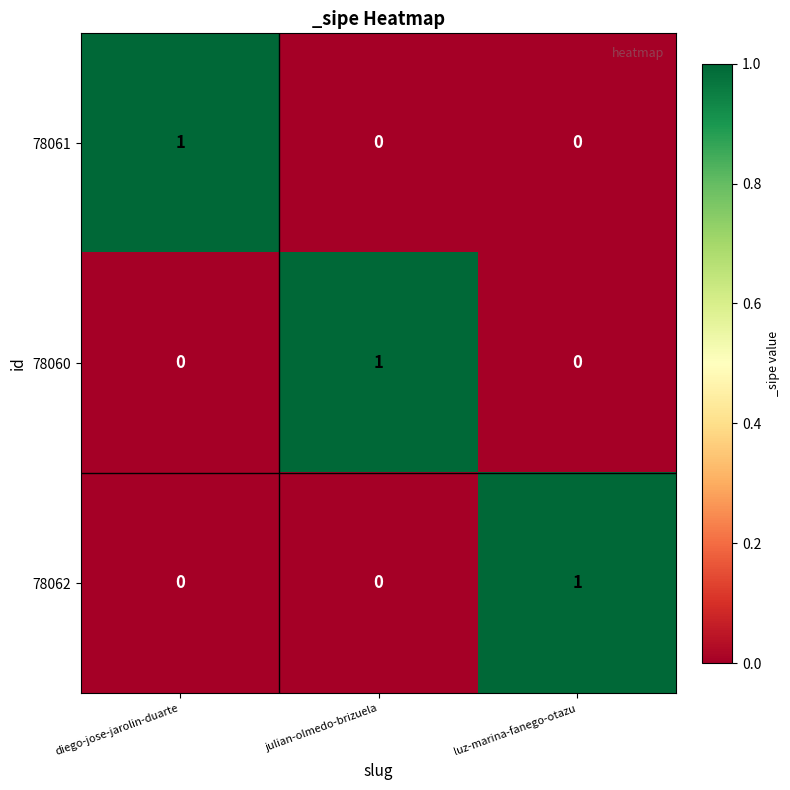

Reading right to left, what are all the values shown in this chart?

78061: 0	0	1
78060: 0	1	0
78062: 1	0	0